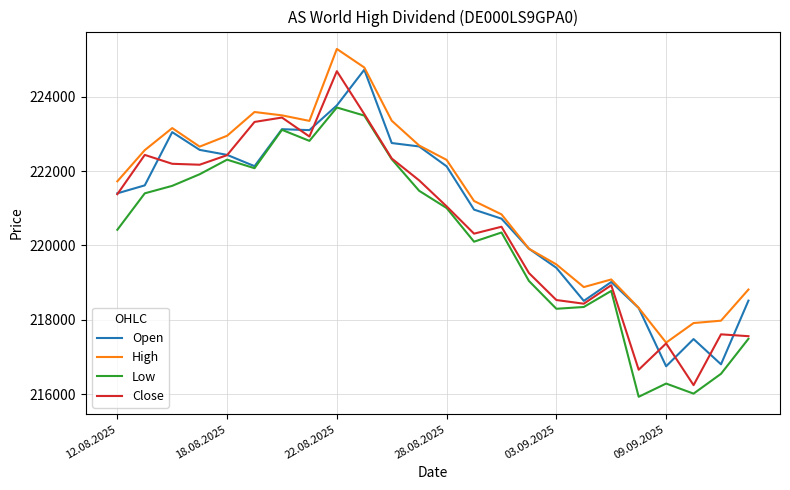

What is the maximum value for High?

225281